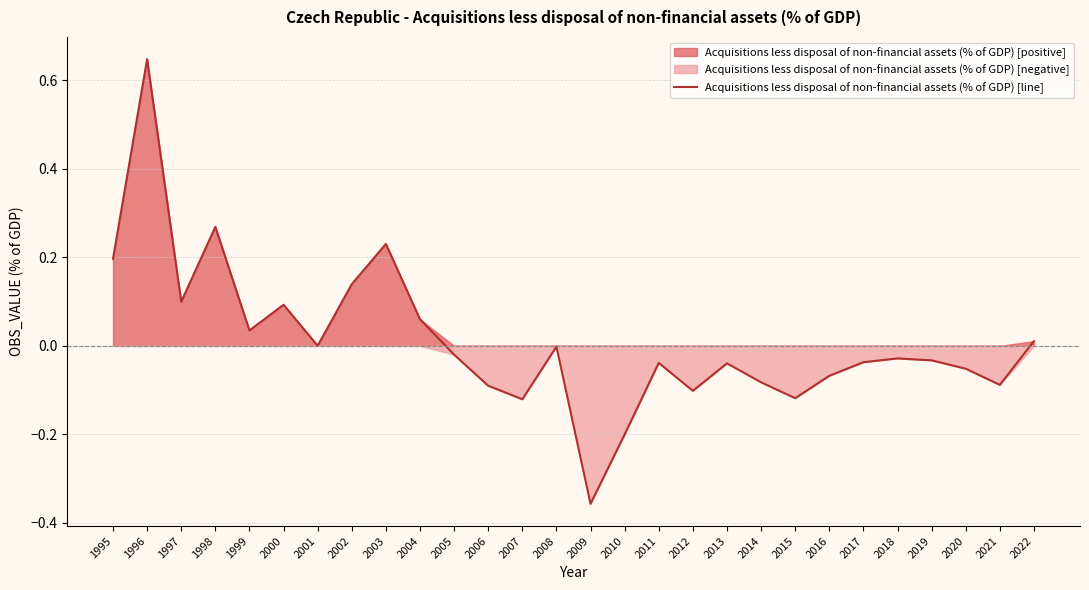

How many positive values are there?

11